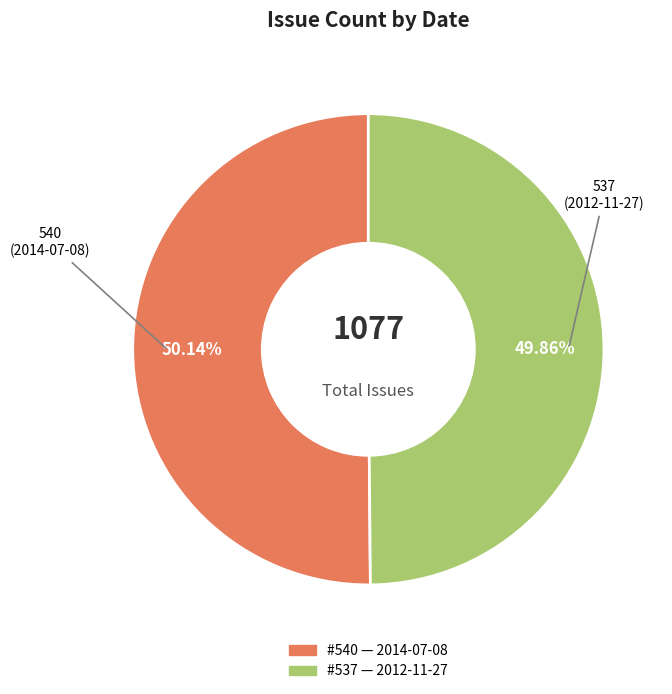

Is there a majority slice in this chart?

Yes